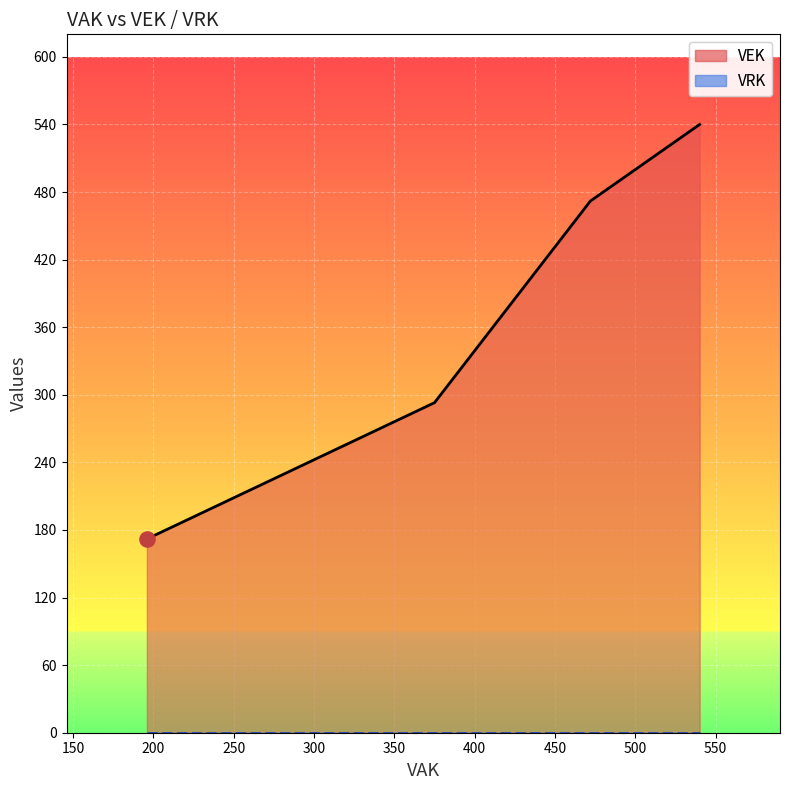

Which series has the largest total across all categories?

VEK